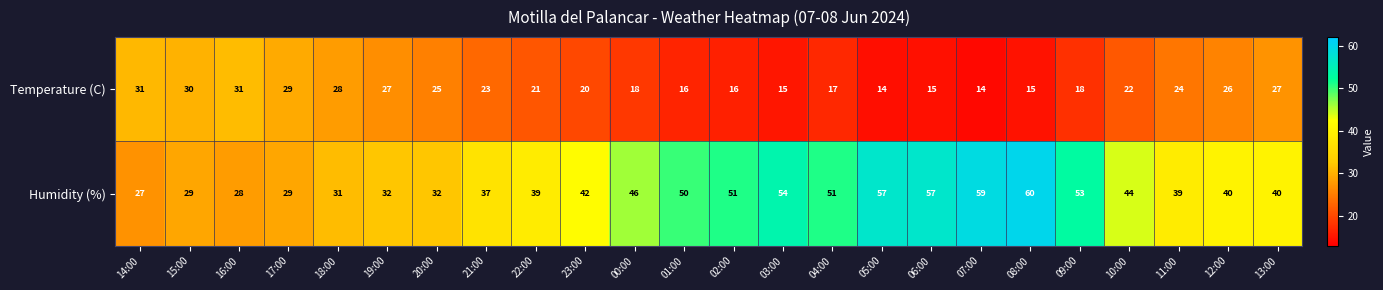

Which series changed the most between 02:00 and 08:00?

Humidity (%)